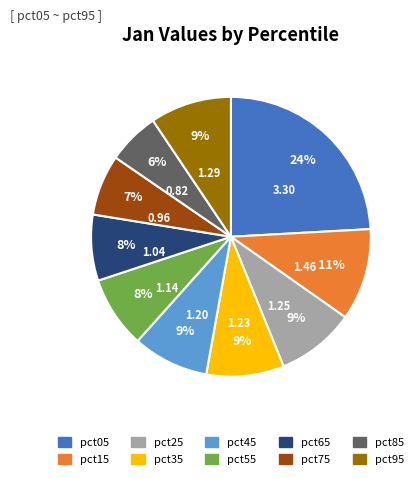

Does pct25 account for over 50% of the chart?

No